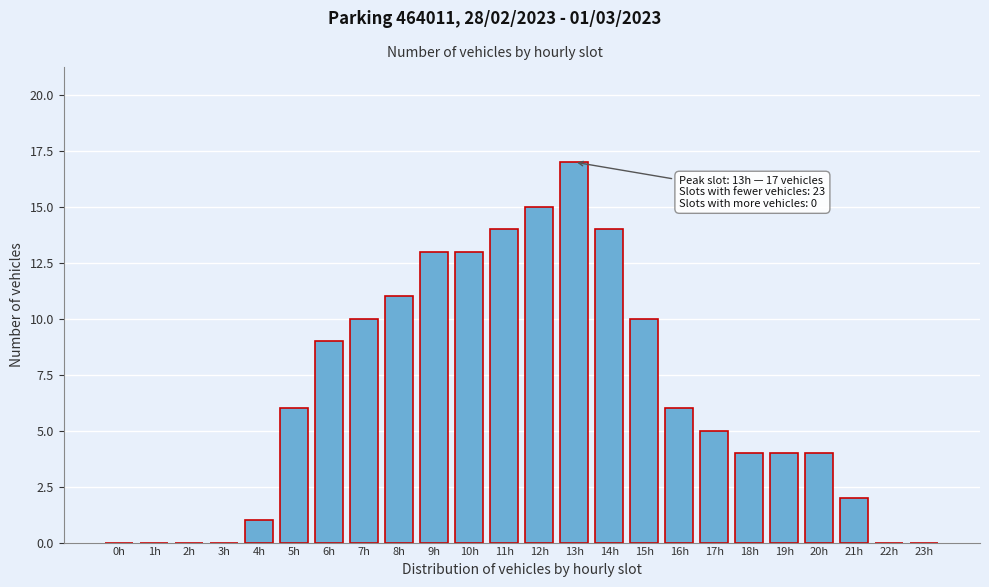

Reading right to left, transcribe all the data shown in this chart.

23h=0	22h=0	21h=2	20h=4	19h=4	18h=4	17h=5	16h=6	15h=10	14h=14	13h=17	12h=15	11h=14	10h=13	9h=13	8h=11	7h=10	6h=9	5h=6	4h=1	3h=0	2h=0	1h=0	0h=0